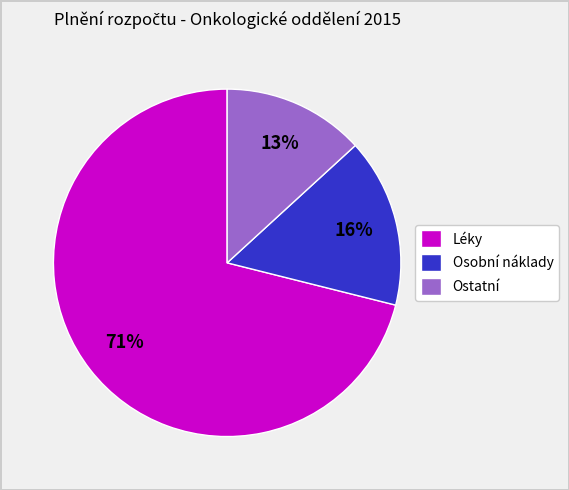

Between Léky and Osobní náklady, which is larger?

Léky